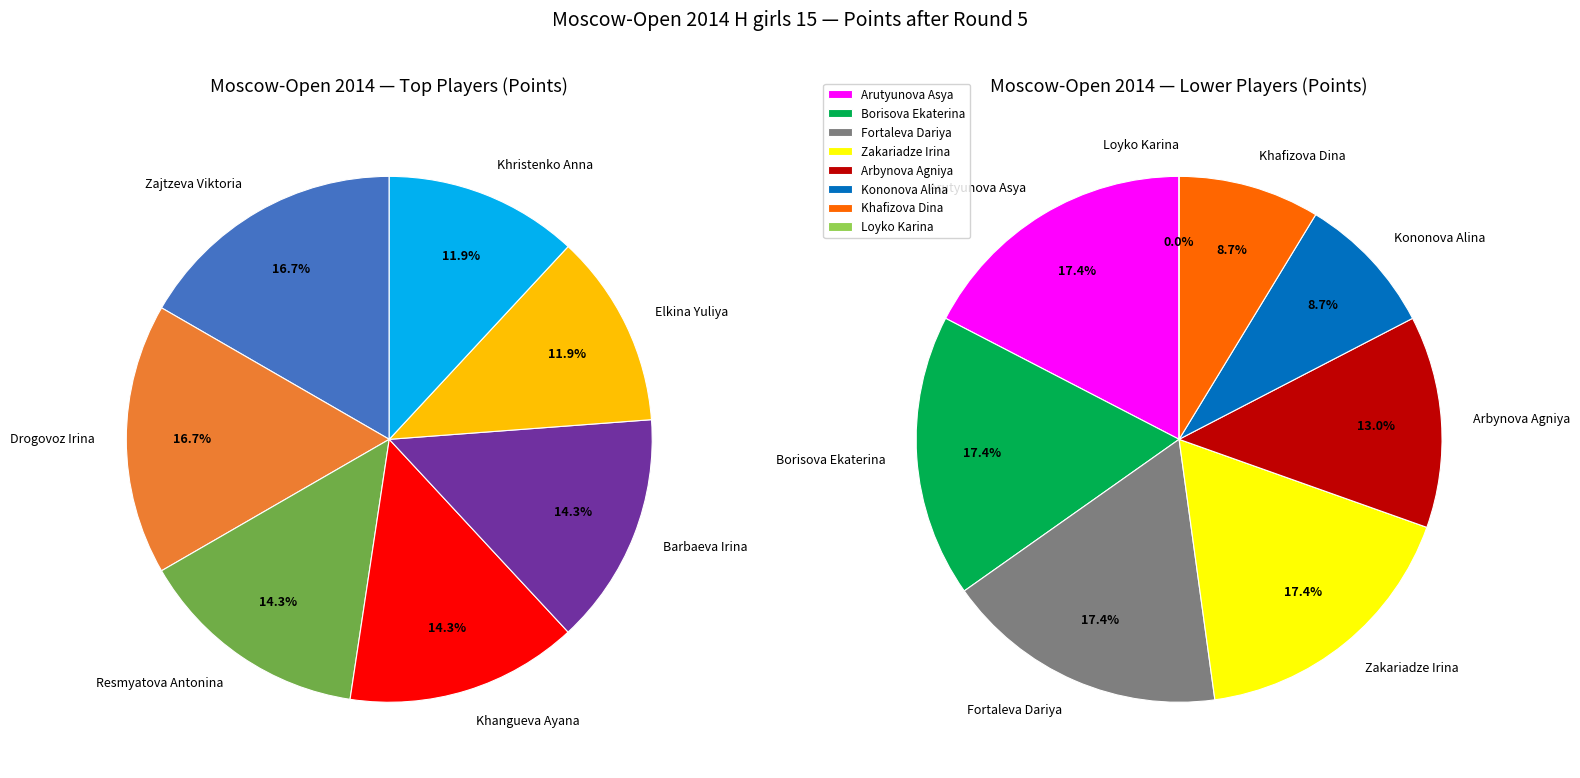

How many slices are in this pie chart?

15